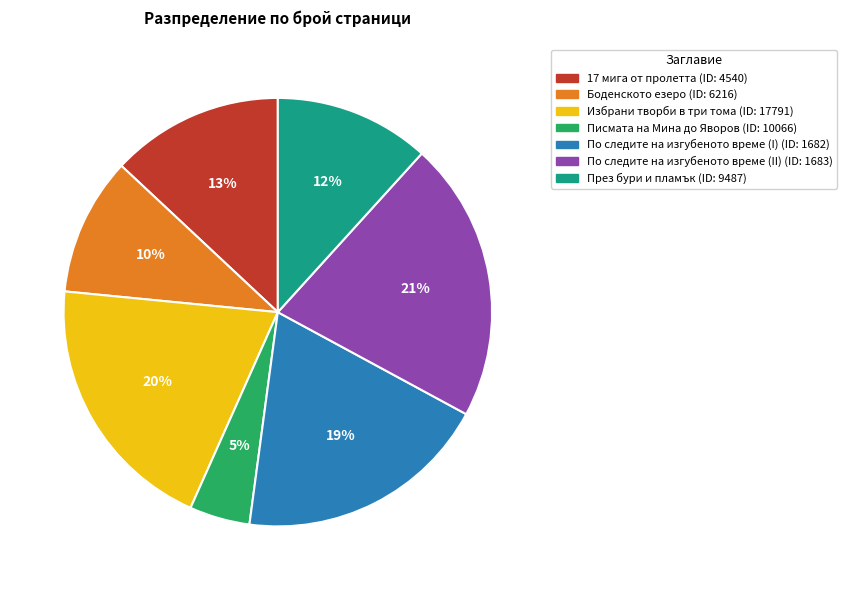

Is there a majority slice in this chart?

No